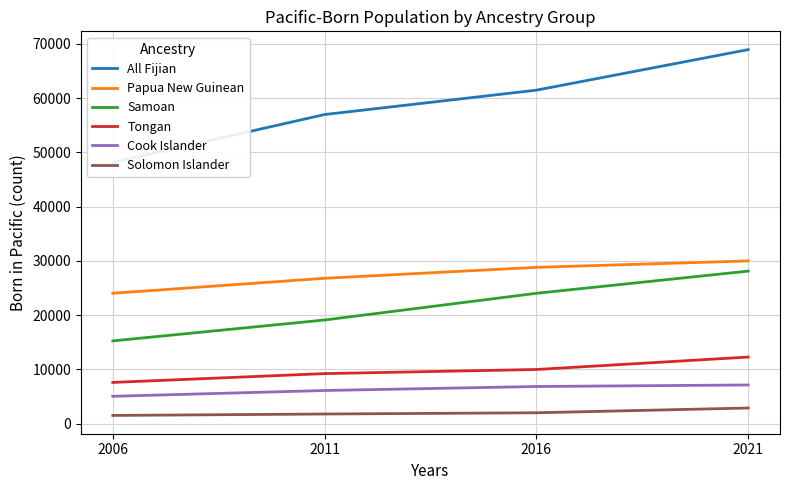

What is the difference between the maximum and second lowest values in the All Fijian series?

11969